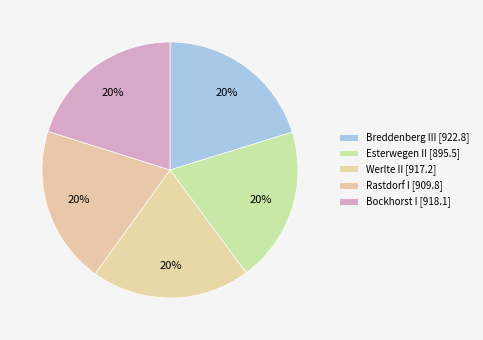

Is there a majority slice in this chart?

No